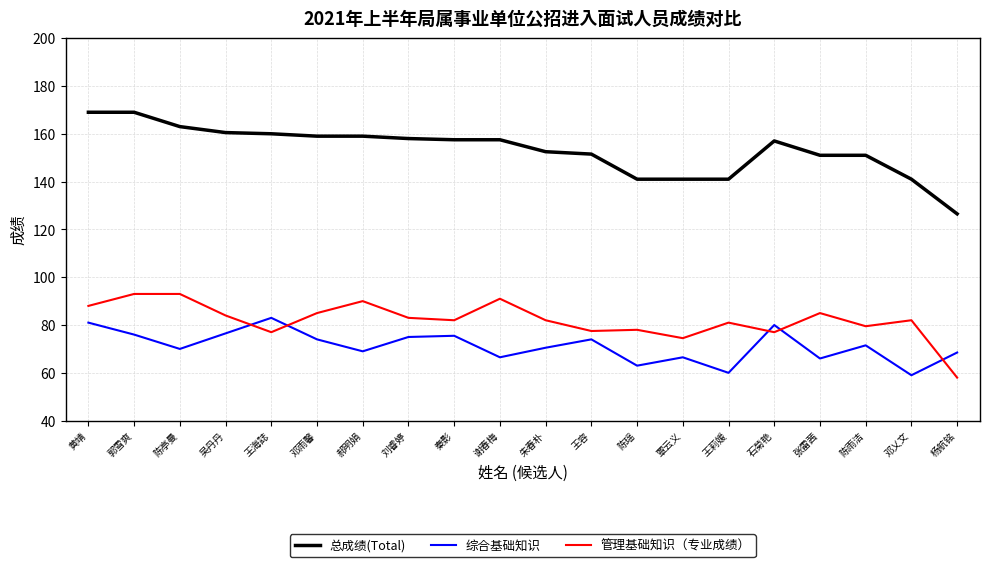

What is the difference between the maximum and minimum values in the 总成绩(Total) series?

42.5